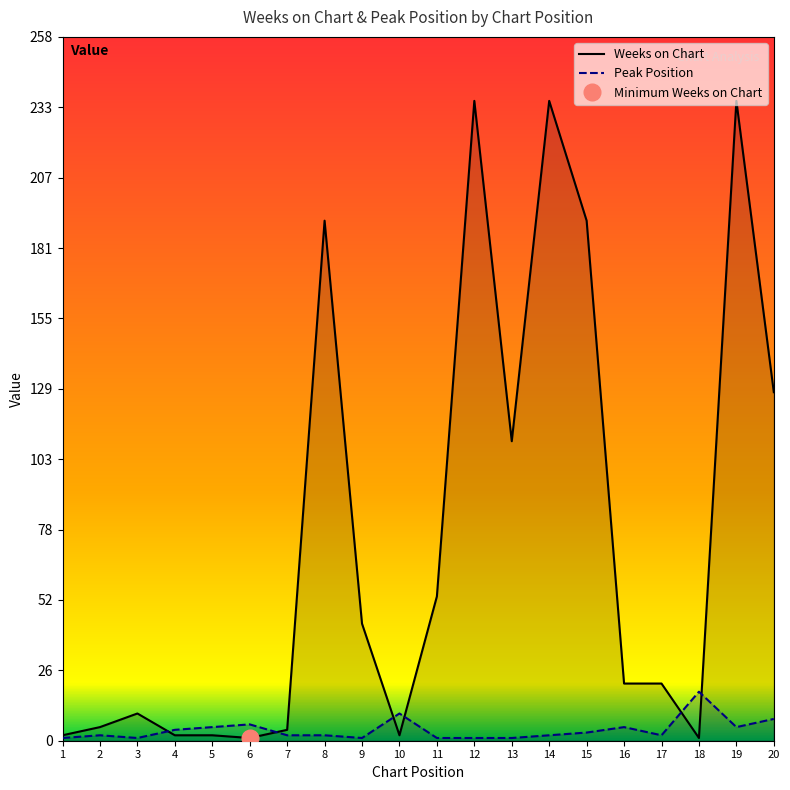

Which series changed the most between 6 and 8?

Weeks on Chart